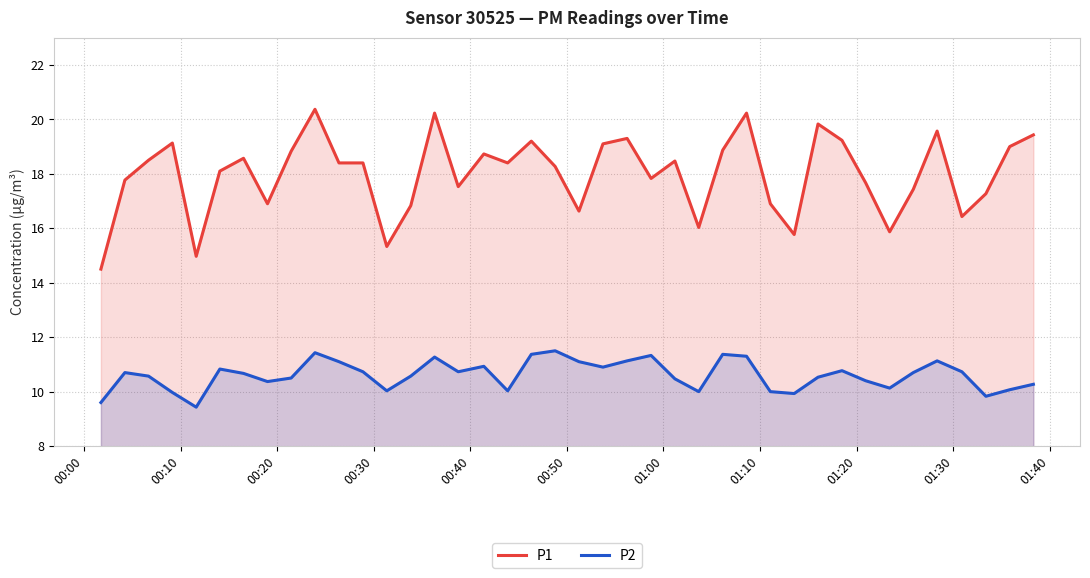

How many distinct data groups are displayed?

2